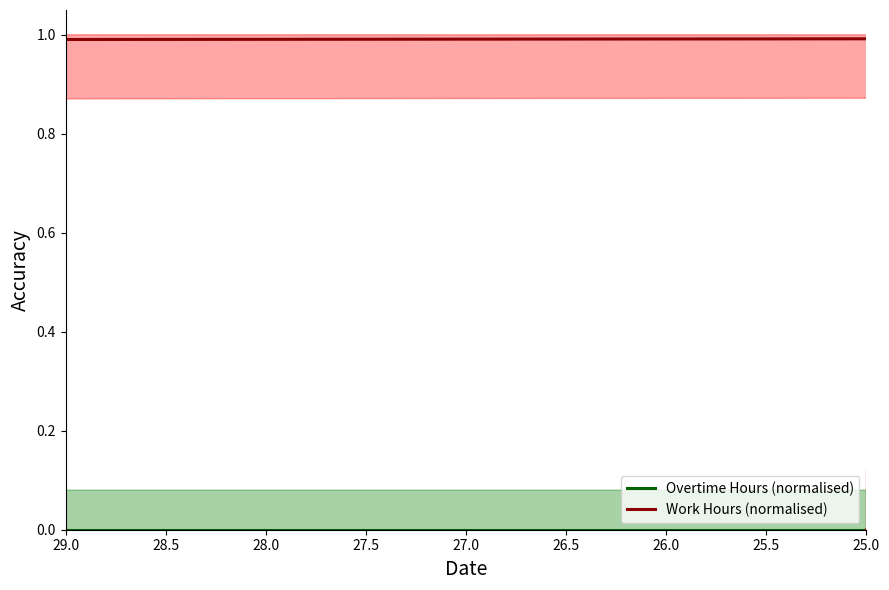

The Work Hours (normalised) series shows 1.1 at 27.0. True or false?

False